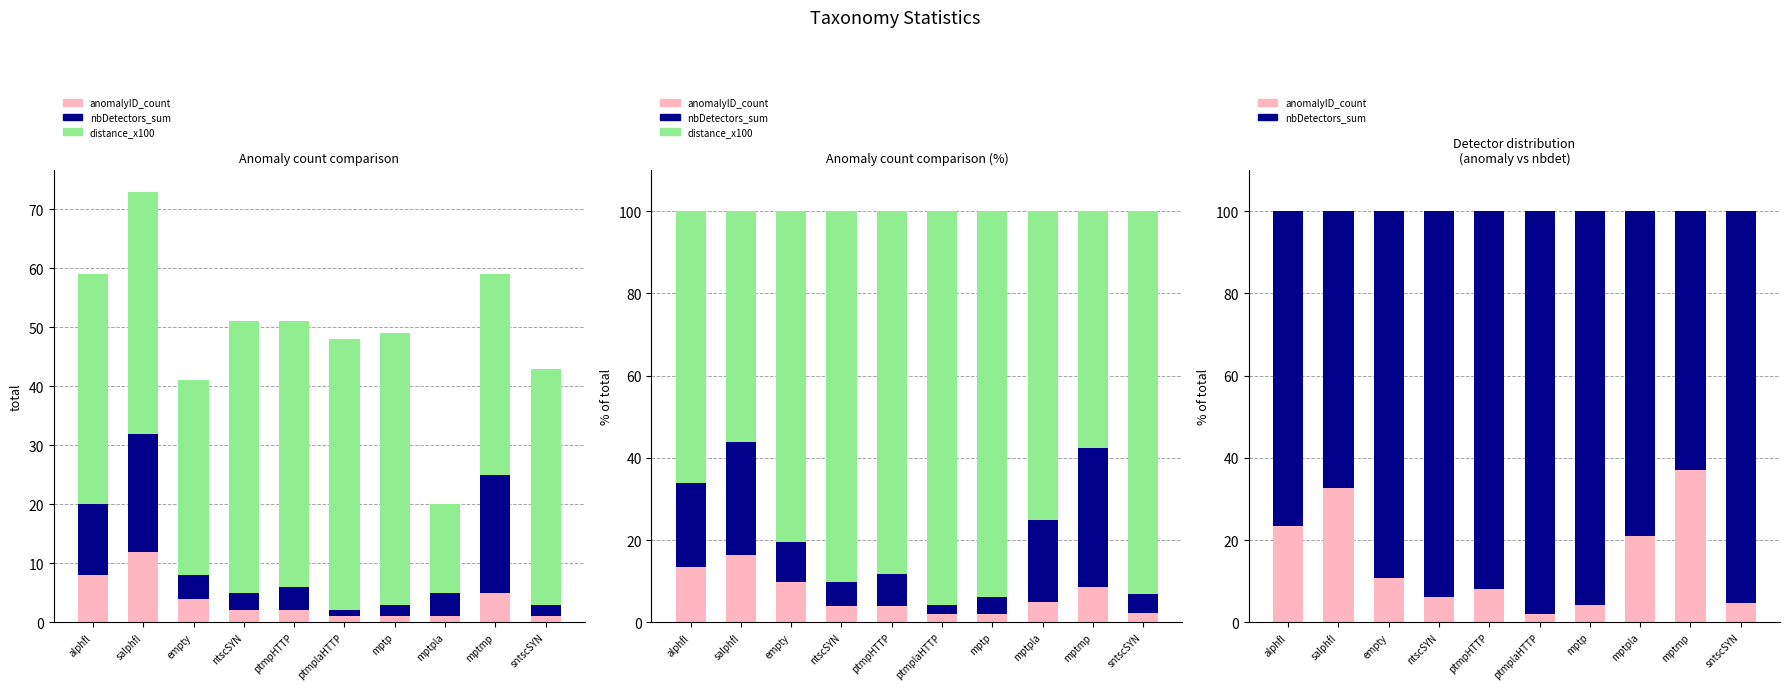

How many values in the nbDetectors_sum series exceed 91?

5